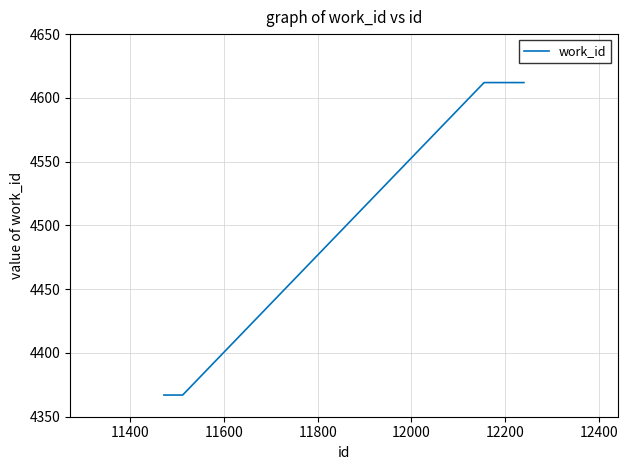

What is the maximum value shown in the chart?

4612